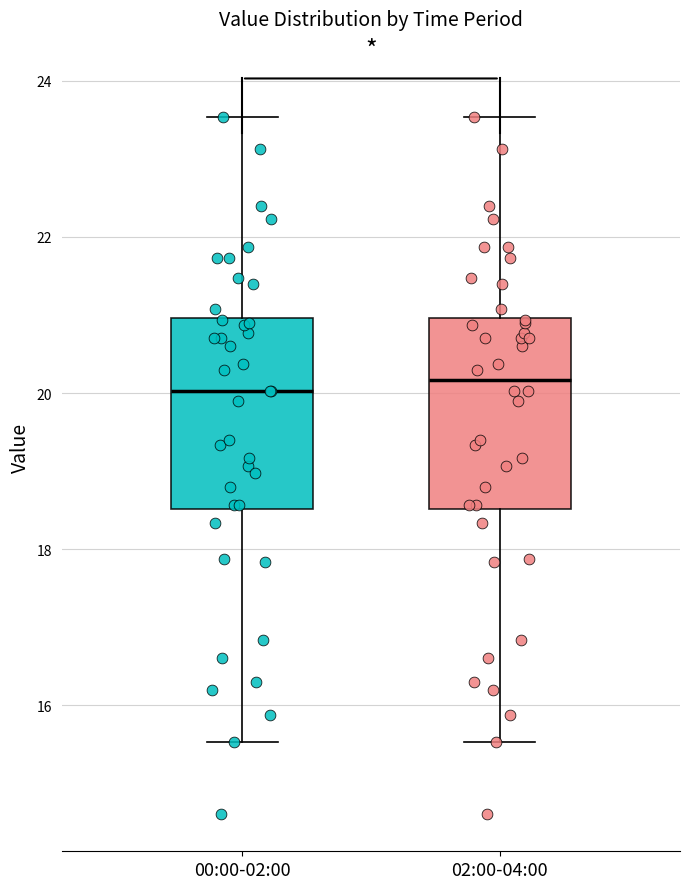

Where does the median line of the box for 00:00-02:00 sit on the y-axis? The values are not printed on the chart, so give them approximately, as read against the axis.

20.0